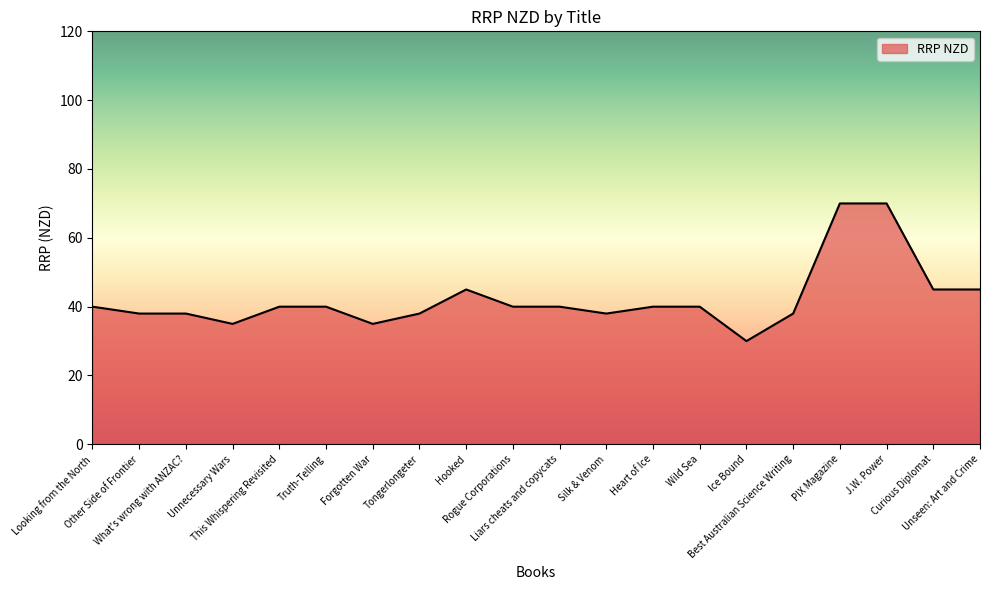

What is the smallest value displayed?

30.0